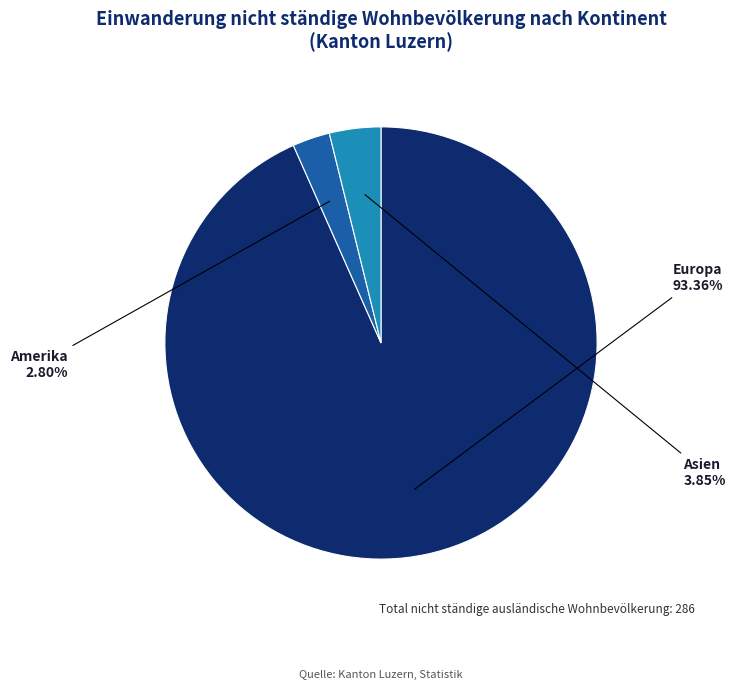

Rank the categories by value from lowest to highest.

Amerika, Asien, Europa